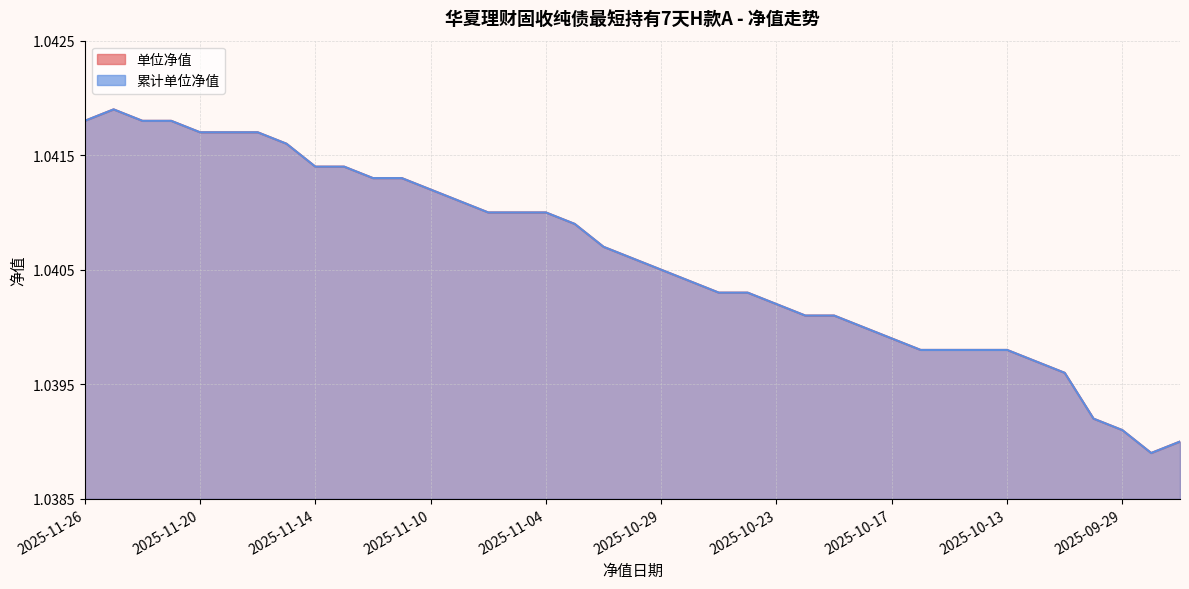

Between 2025-10-22 and 2025-10-13, which is larger?

2025-10-22